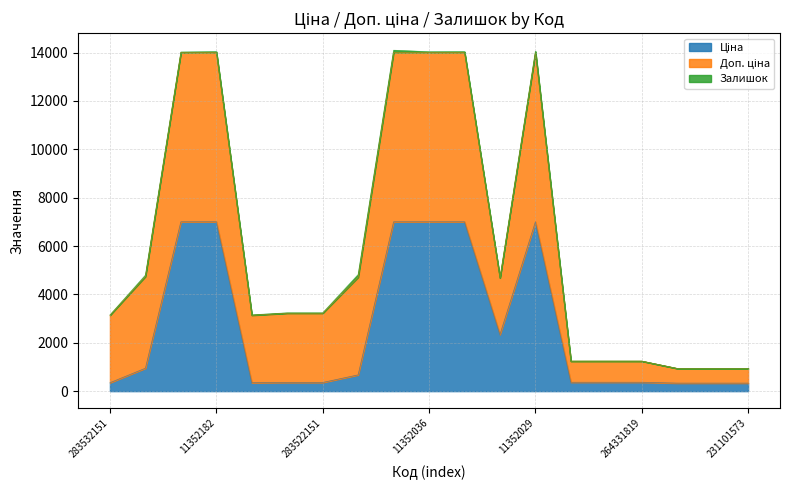

What is the value of the Доп. ціна point at the 3rd from the left?

7002.7